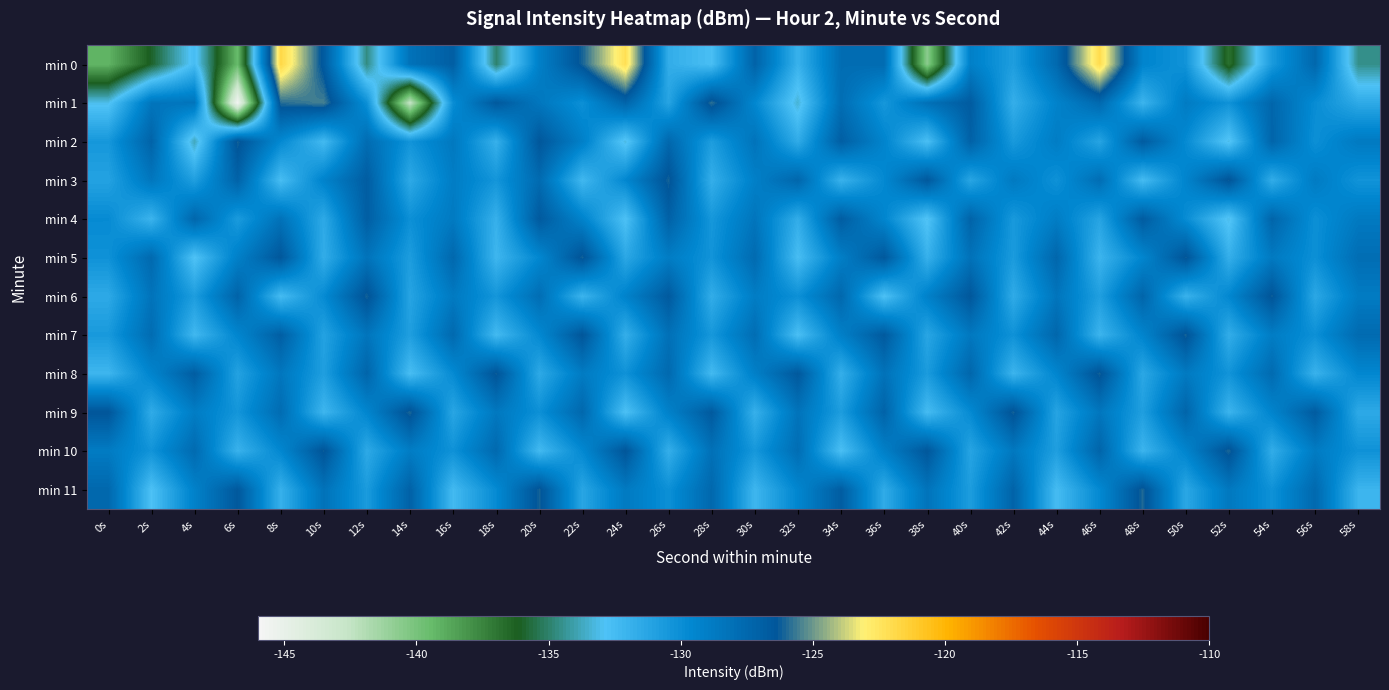

Between 4s and 16s, which is larger?

16s